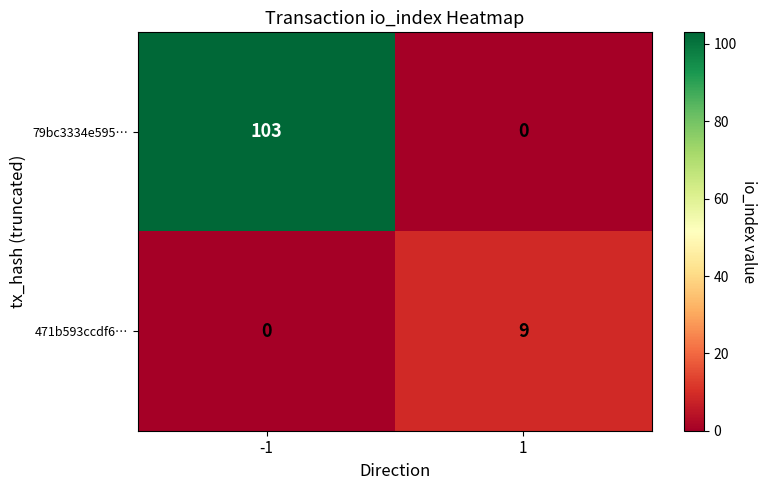

What is the sum of the 79bc3334e595… values at 1 and -1?

103